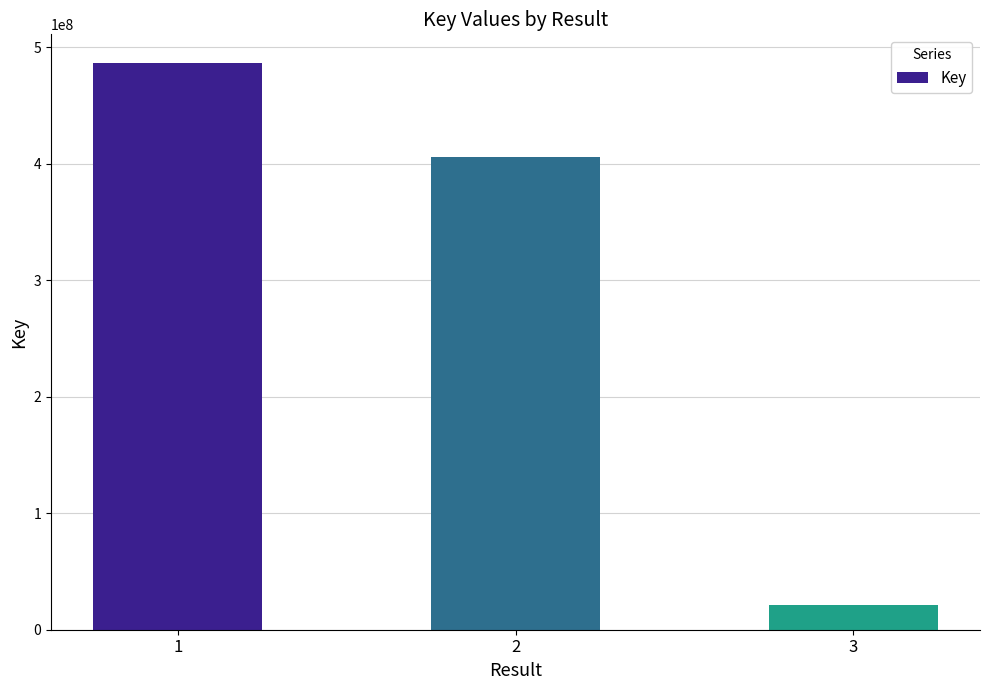

How many data points are less than 406246317?

1